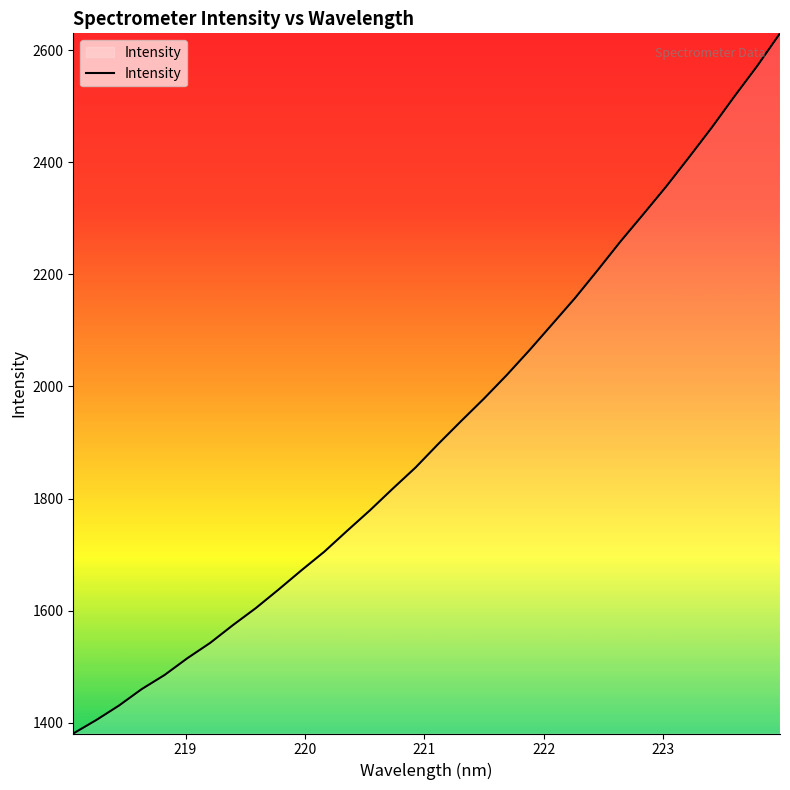

What is the minimum value shown in the chart?

1380.6